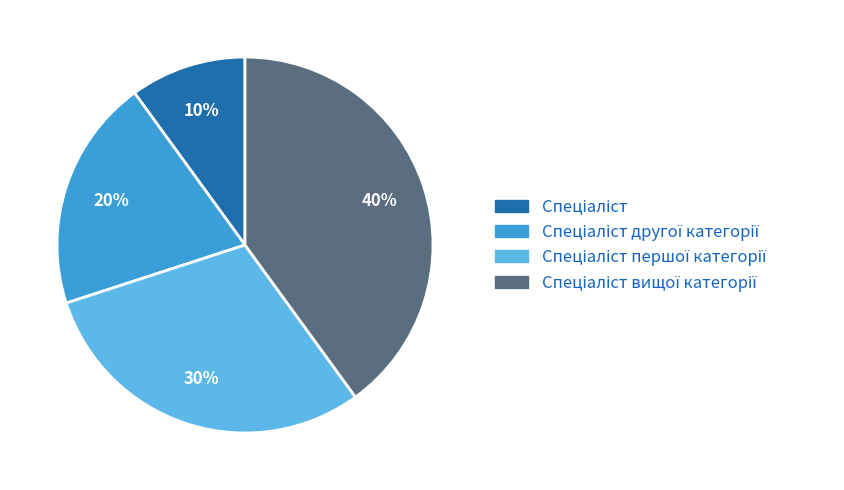

Is there a majority slice in this chart?

No